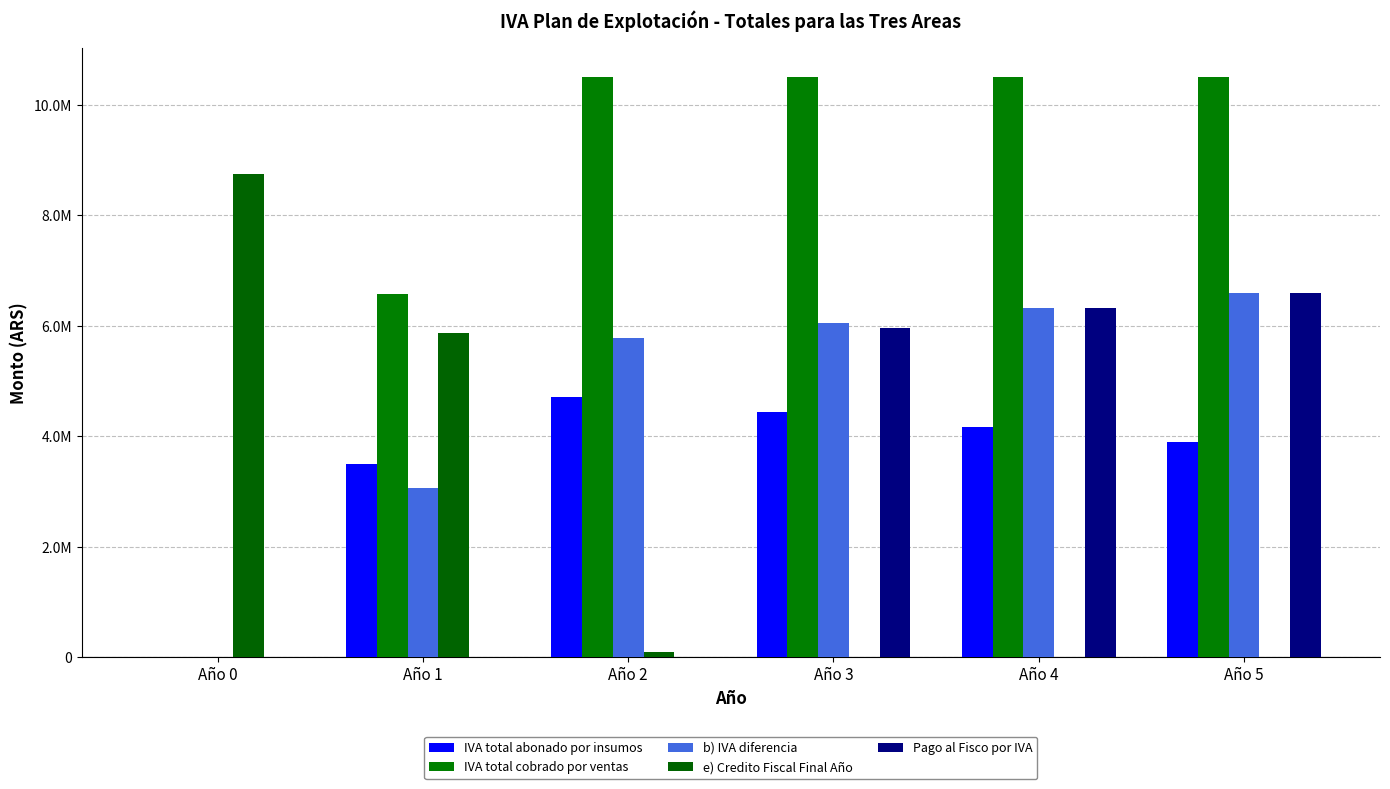

Reading left to right, extract all data points from this chart.

IVA total abonado por insumos: Año 0=0.0	Año 1=3505875.6	Año 2=4710606.0	Año 3=4441954.0	Año 4=4173968.6	Año 5=3905170.6
IVA total cobrado por ventas: Año 0=0.0	Año 1=6573504.0	Año 2=10500000.0	Año 3=10500000.0	Año 4=10500000.0	Año 5=10500000.0
b) IVA diferencia: Año 0=0.0	Año 1=3067628.4	Año 2=5789394.0	Año 3=6058046.0	Año 4=6326031.4	Año 5=6594829.4
e) Credito Fiscal Final Año: Año 0=8753142.6	Año 1=5878484.2	Año 2=94236.4	Año 3=0.0	Año 4=0.0	Año 5=0.0
Pago al Fisco por IVA: Año 0=0.0	Año 1=0.0	Año 2=0.0	Año 3=5963809.6	Año 4=6325608.8	Año 5=6594829.4